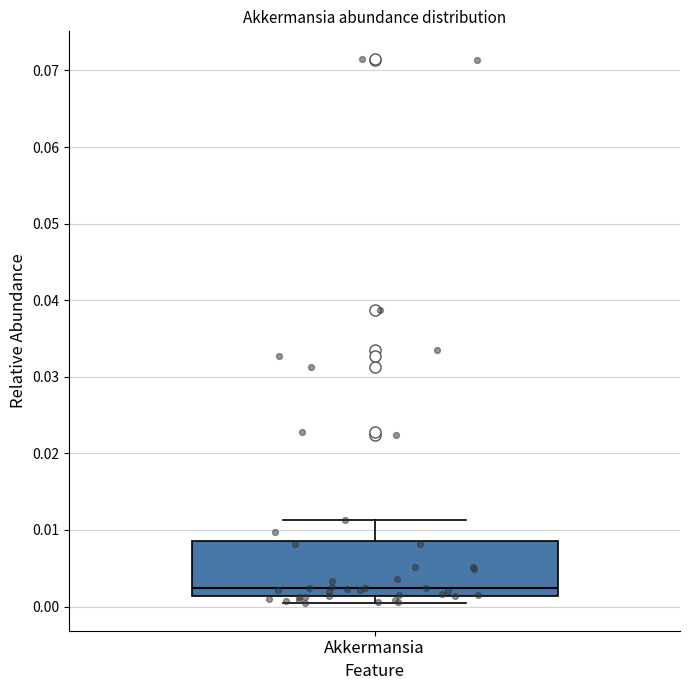

Transcribe this box plot: give where the median line is, the range the box spans, and where the two whiskers end, as read against the y-axis. The values are not printed on the chart, so give them approximately, as read against the axis.

median 0.002, box 0.001 to 0.009, whiskers 0.000 to 0.011